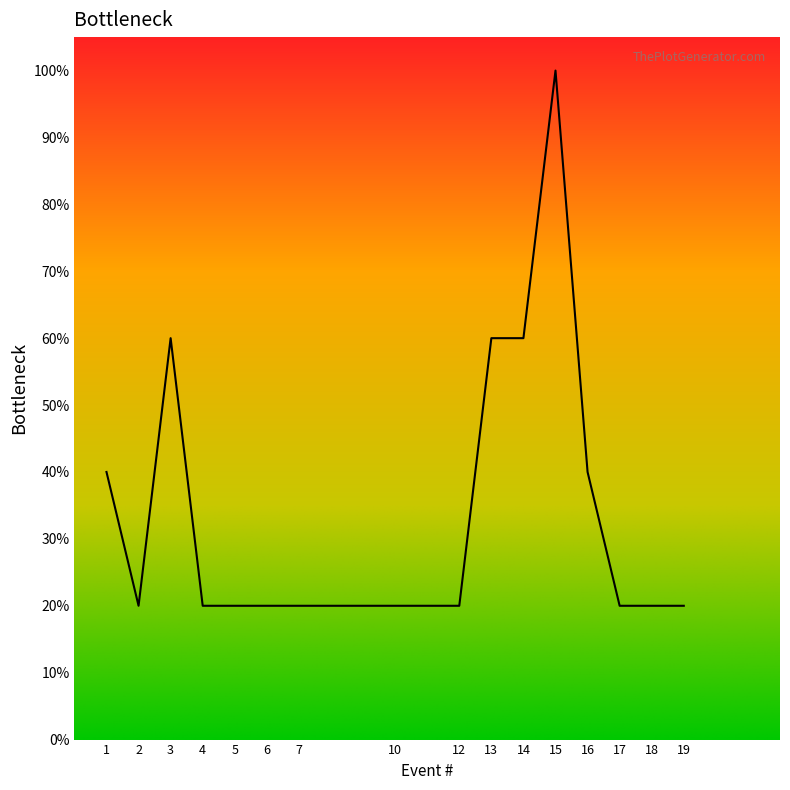

Which label corresponds to the largest value in the chart?

15